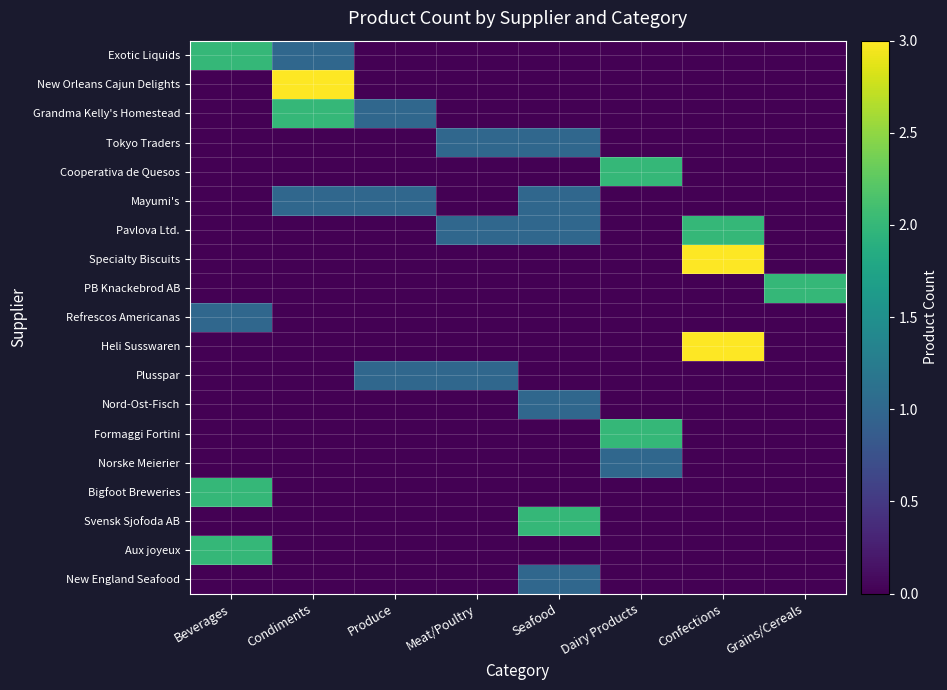

Reading right to left, extract all data points from this chart.

Exotic Liquids: Grains/Cereals=0	Confections=0	Dairy Products=0	Seafood=0	Meat/Poultry=0	Produce=0	Condiments=1	Beverages=2
New Orleans Cajun Delights: Grains/Cereals=0	Confections=0	Dairy Products=0	Seafood=0	Meat/Poultry=0	Produce=0	Condiments=3	Beverages=0
Grandma Kelly's Homestead: Grains/Cereals=0	Confections=0	Dairy Products=0	Seafood=0	Meat/Poultry=0	Produce=1	Condiments=2	Beverages=0
Tokyo Traders: Grains/Cereals=0	Confections=0	Dairy Products=0	Seafood=1	Meat/Poultry=1	Produce=0	Condiments=0	Beverages=0
Cooperativa de Quesos: Grains/Cereals=0	Confections=0	Dairy Products=2	Seafood=0	Meat/Poultry=0	Produce=0	Condiments=0	Beverages=0
Mayumi's: Grains/Cereals=0	Confections=0	Dairy Products=0	Seafood=1	Meat/Poultry=0	Produce=1	Condiments=1	Beverages=0
Pavlova Ltd.: Grains/Cereals=0	Confections=2	Dairy Products=0	Seafood=1	Meat/Poultry=1	Produce=0	Condiments=0	Beverages=0
Specialty Biscuits: Grains/Cereals=0	Confections=3	Dairy Products=0	Seafood=0	Meat/Poultry=0	Produce=0	Condiments=0	Beverages=0
PB Knackebrod AB: Grains/Cereals=2	Confections=0	Dairy Products=0	Seafood=0	Meat/Poultry=0	Produce=0	Condiments=0	Beverages=0
Refrescos Americanas: Grains/Cereals=0	Confections=0	Dairy Products=0	Seafood=0	Meat/Poultry=0	Produce=0	Condiments=0	Beverages=1
Heli Susswaren: Grains/Cereals=0	Confections=3	Dairy Products=0	Seafood=0	Meat/Poultry=0	Produce=0	Condiments=0	Beverages=0
Plusspar: Grains/Cereals=0	Confections=0	Dairy Products=0	Seafood=0	Meat/Poultry=1	Produce=1	Condiments=0	Beverages=0
Nord-Ost-Fisch: Grains/Cereals=0	Confections=0	Dairy Products=0	Seafood=1	Meat/Poultry=0	Produce=0	Condiments=0	Beverages=0
Formaggi Fortini: Grains/Cereals=0	Confections=0	Dairy Products=2	Seafood=0	Meat/Poultry=0	Produce=0	Condiments=0	Beverages=0
Norske Meierier: Grains/Cereals=0	Confections=0	Dairy Products=1	Seafood=0	Meat/Poultry=0	Produce=0	Condiments=0	Beverages=0
Bigfoot Breweries: Grains/Cereals=0	Confections=0	Dairy Products=0	Seafood=0	Meat/Poultry=0	Produce=0	Condiments=0	Beverages=2
Svensk Sjofoda AB: Grains/Cereals=0	Confections=0	Dairy Products=0	Seafood=2	Meat/Poultry=0	Produce=0	Condiments=0	Beverages=0
Aux joyeux: Grains/Cereals=0	Confections=0	Dairy Products=0	Seafood=0	Meat/Poultry=0	Produce=0	Condiments=0	Beverages=2
New England Seafood: Grains/Cereals=0	Confections=0	Dairy Products=0	Seafood=1	Meat/Poultry=0	Produce=0	Condiments=0	Beverages=0